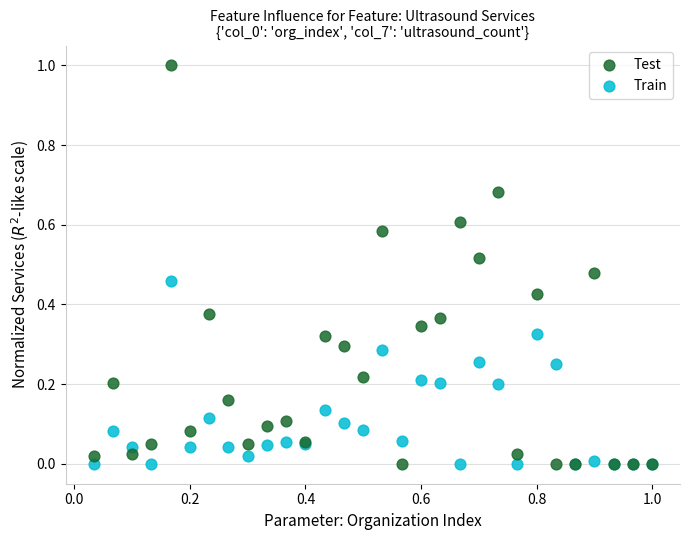

What are all the series names shown in the legend?

Test, Train